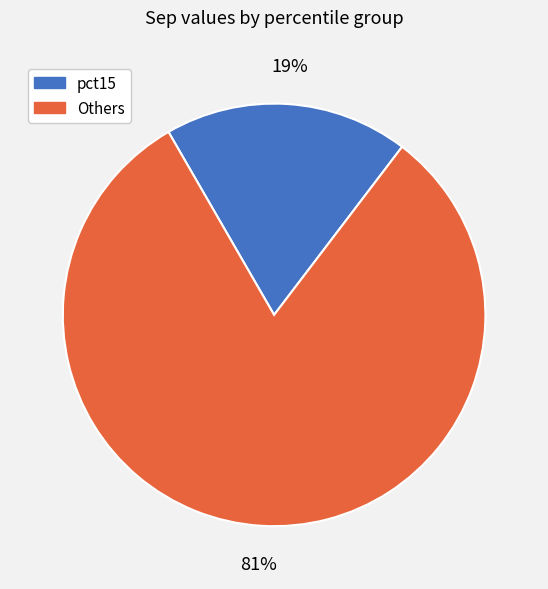

Is there a majority slice in this chart?

Yes